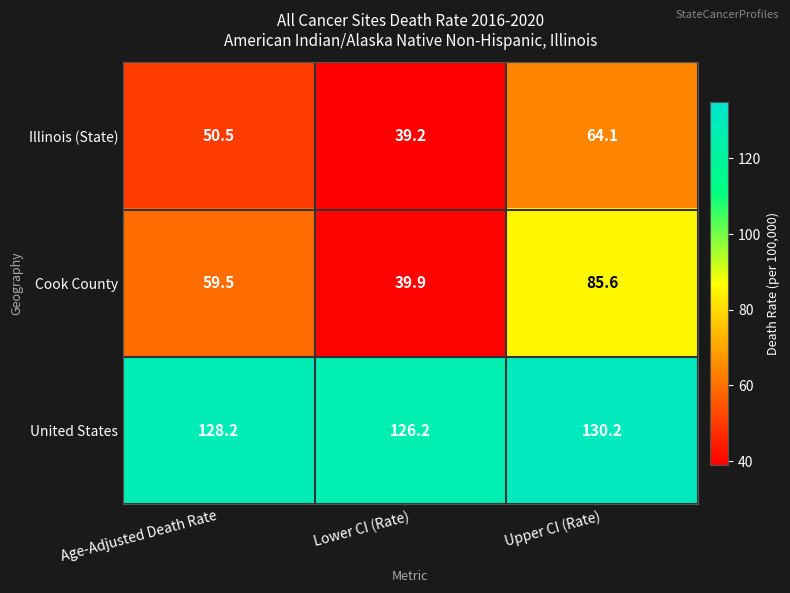

The United States series shows 126.2 at Lower CI (Rate). True or false?

True